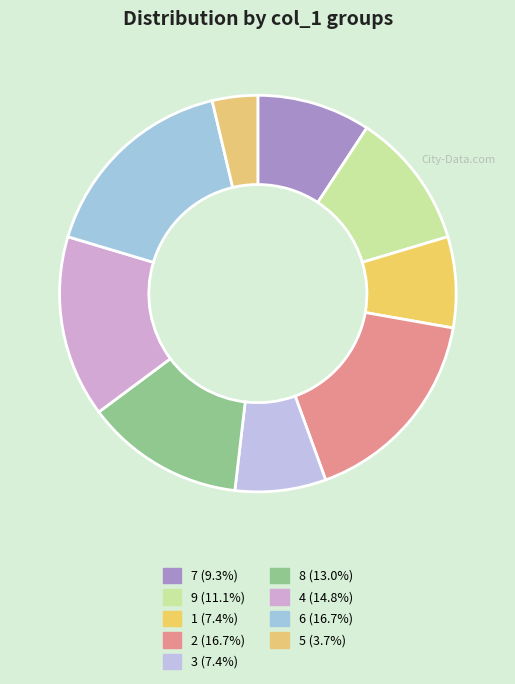

What percentage do 8 and 2 together represent?

29.6%